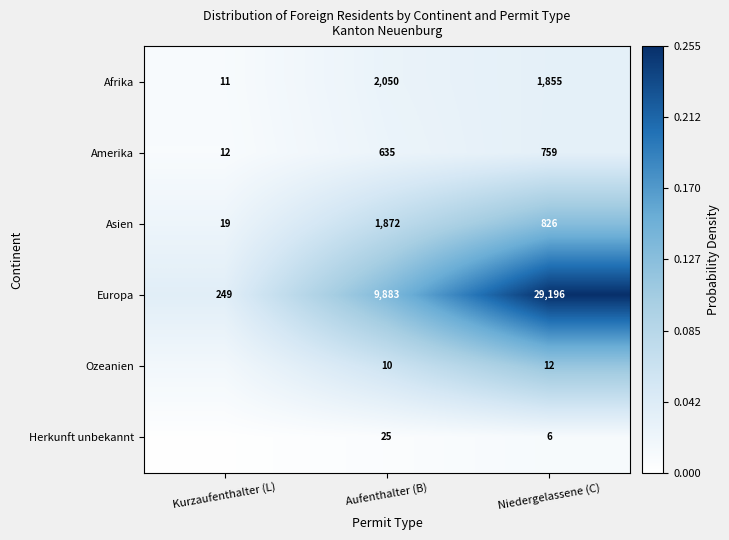

What is the difference between the highest and lowest values at Niedergelassene (C)?

29190.0